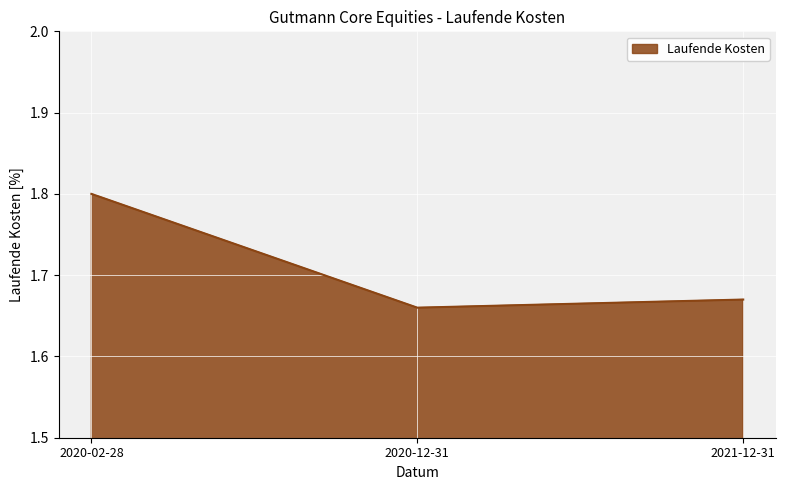

At which category does the chart reach its minimum across all series?

2020-12-31